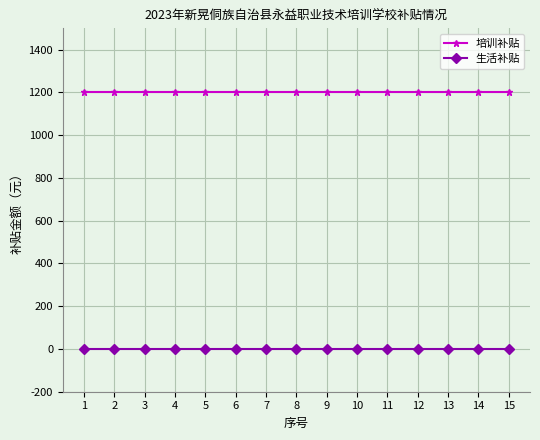

What is the maximum value shown in the chart?

1200